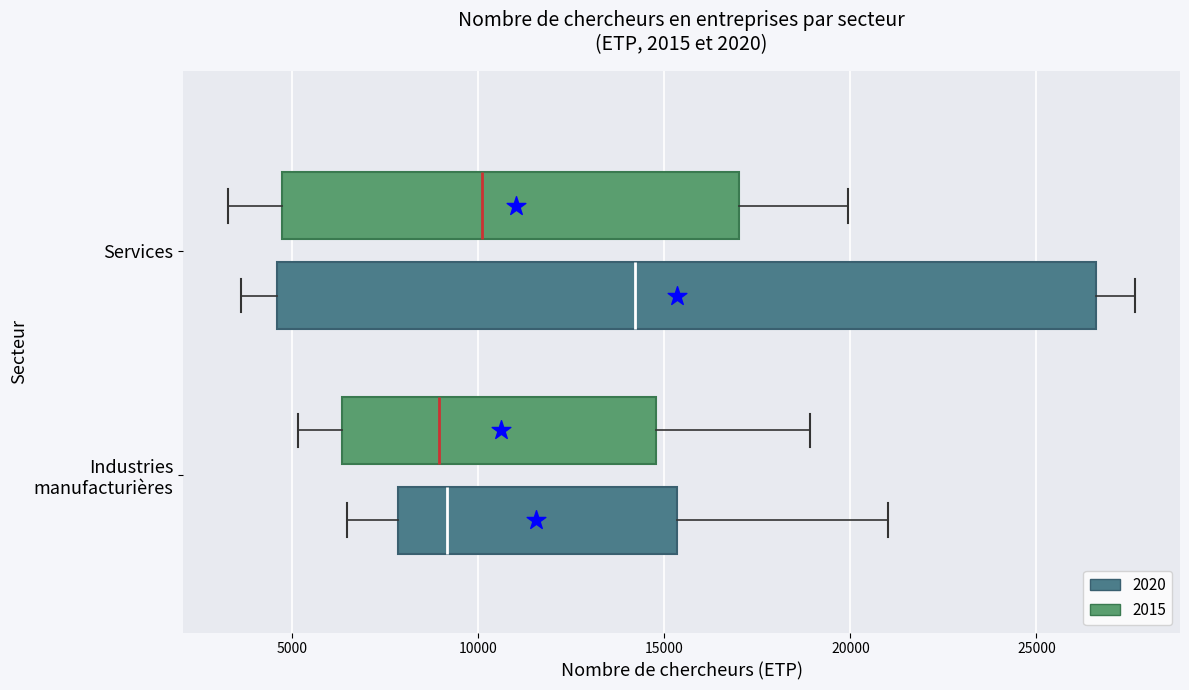

Reading bottom to top, transcribe this box plot: for each box, give where its median line is, the range the box spans, and where its two whiskers end, as read against the x-axis. The values are not printed on the chart, so give them approximately, as read against the axis.

Industries manufacturières (2020): median 9000, box 8000 to 15500, whiskers 6500 to 21000
Industries manufacturières (2015): median 9000, box 6500 to 15000, whiskers 5000 to 19000
Services (2020): median 14000, box 4500 to 26500, whiskers 3500 to 27500
Services (2015): median 10000, box 4500 to 17000, whiskers 3500 to 20000